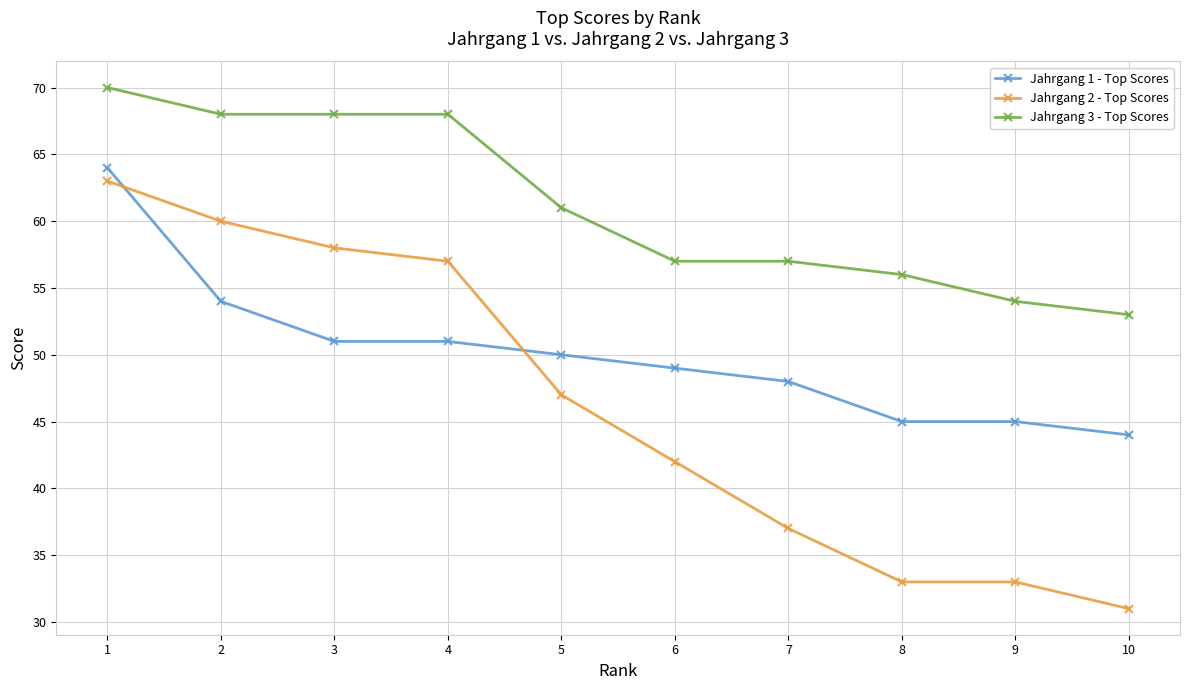

Read the Jahrgang 3 - Top Scores value at 6.

57